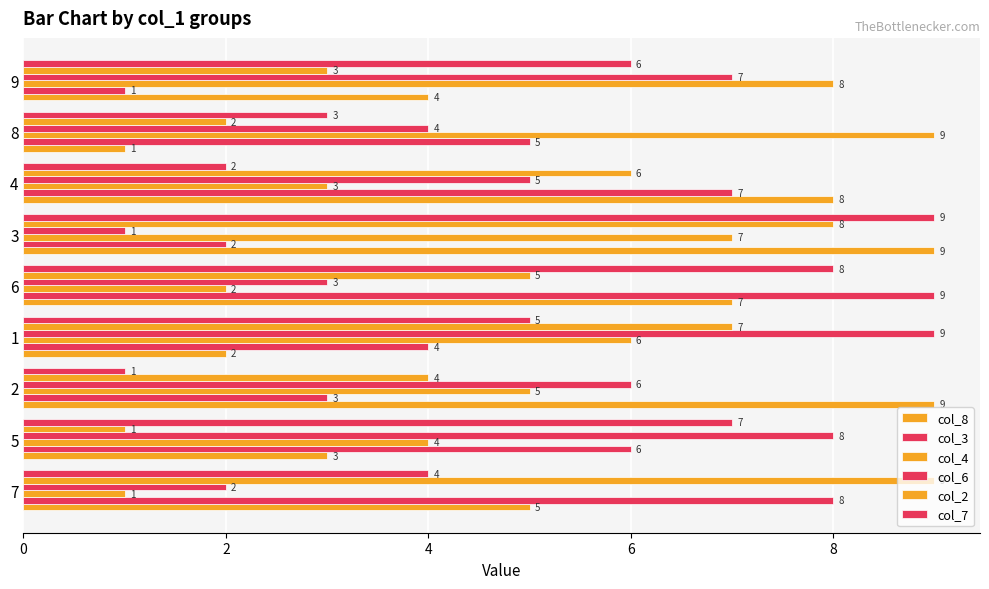

Which series has the widest spread of values?

col_8